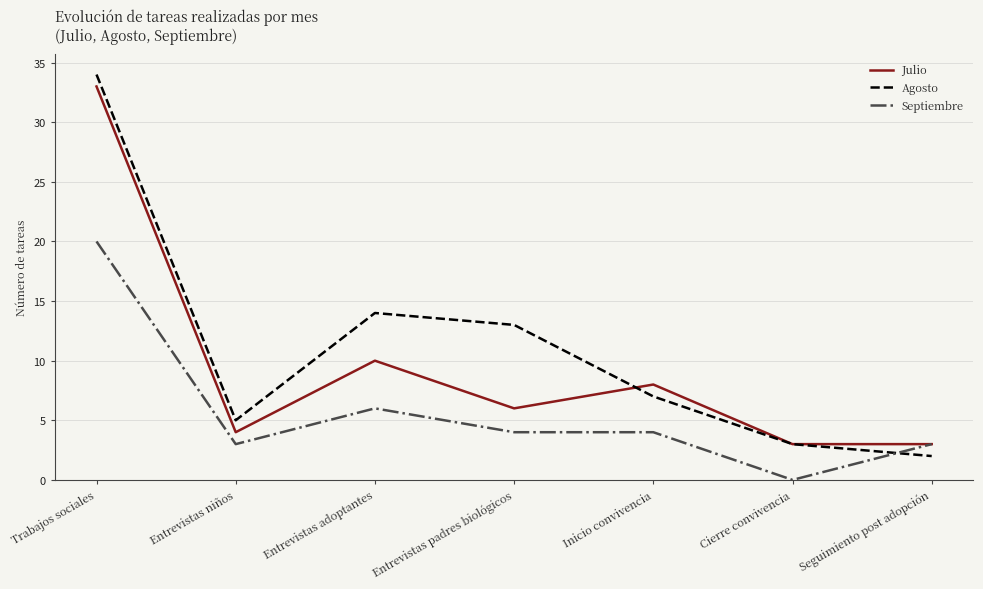

What is the approximate value of Agosto at Entrevistas niños?

5